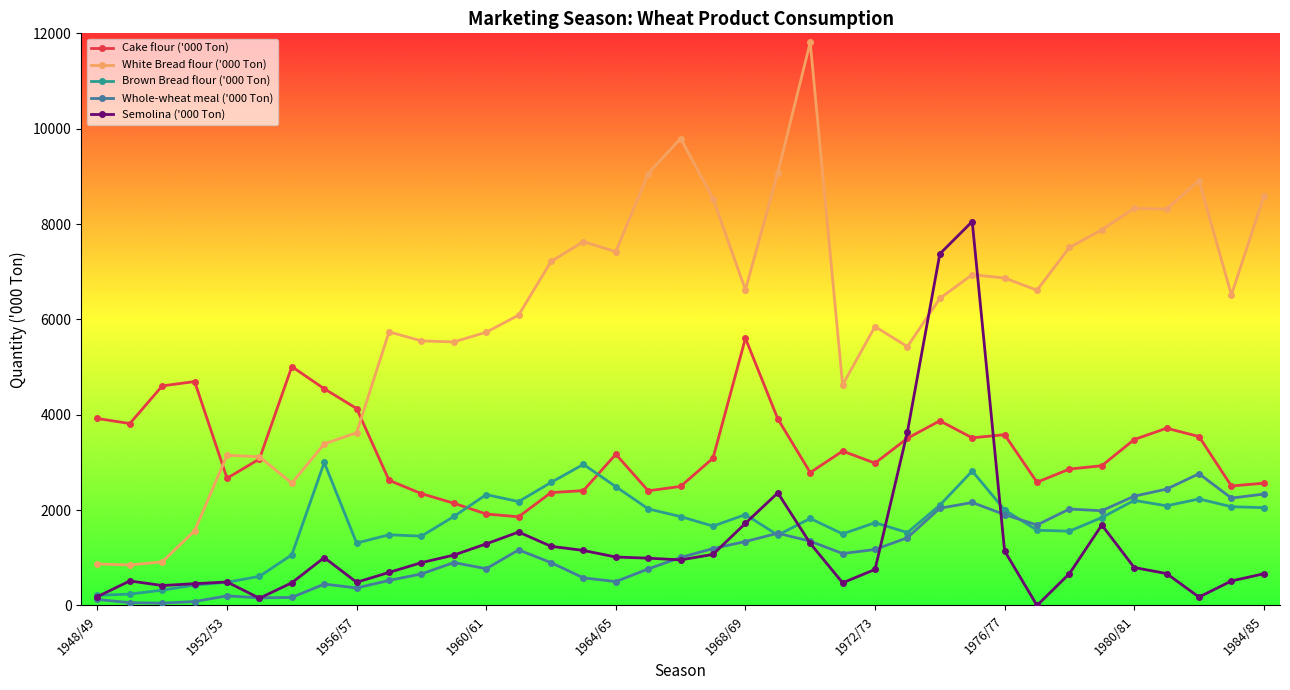

Which series has the largest range (max minus min)?

White Bread flour ('000 Ton)